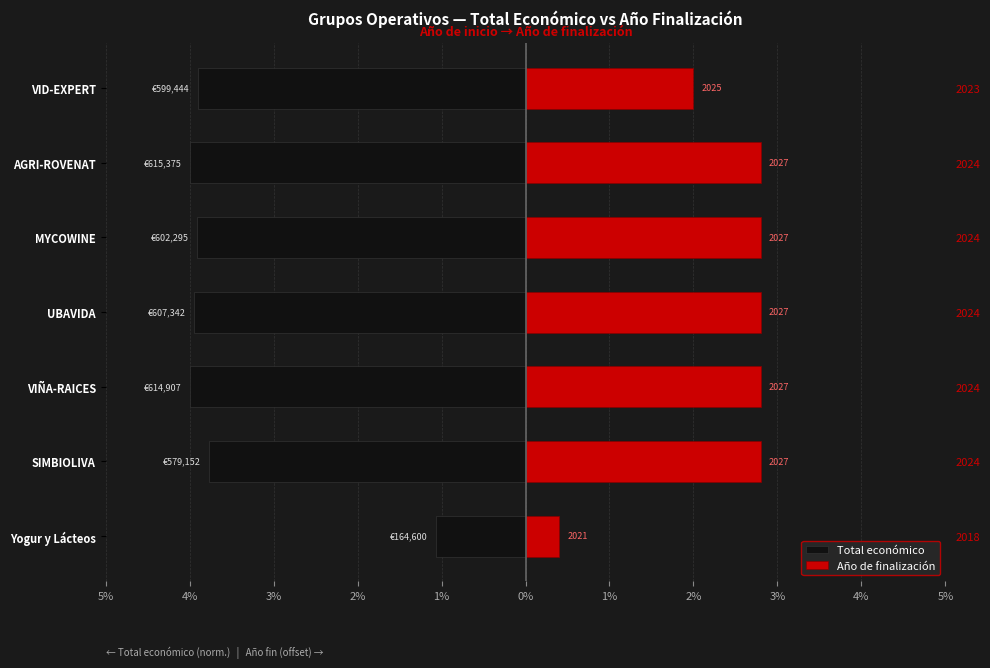

Between Yogur y Lácteos and SIMBIOLIVA, which series saw the biggest shift?

Total económico